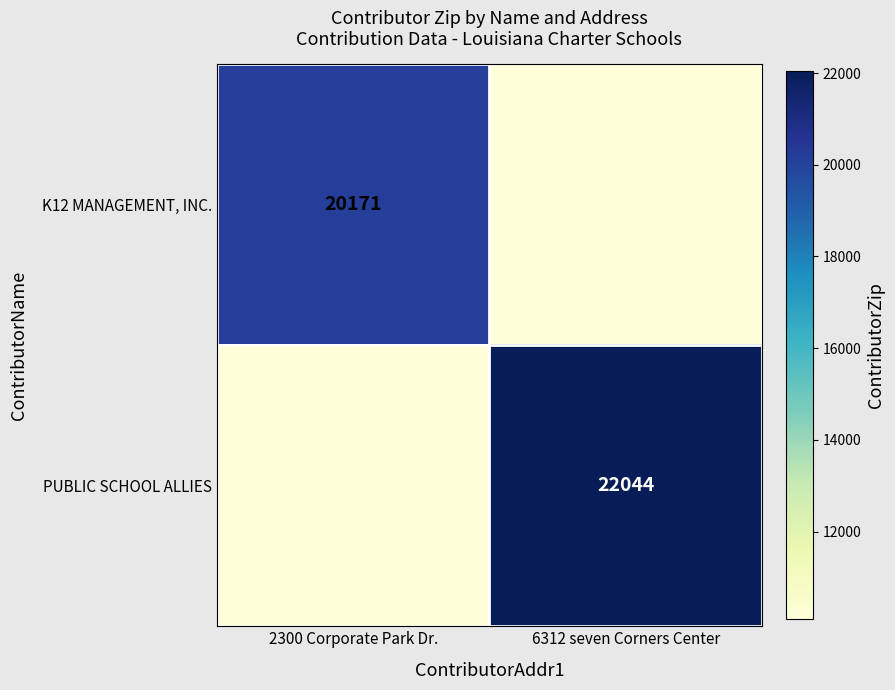

Is it true that PUBLIC SCHOOL ALLIES equals 22044.0 at 6312 seven Corners Center?

True